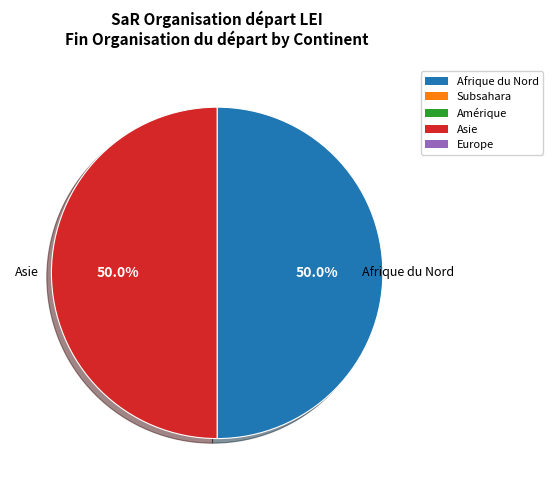

To the nearest percent, what is the difference between the largest and smallest slice percentages?

0%